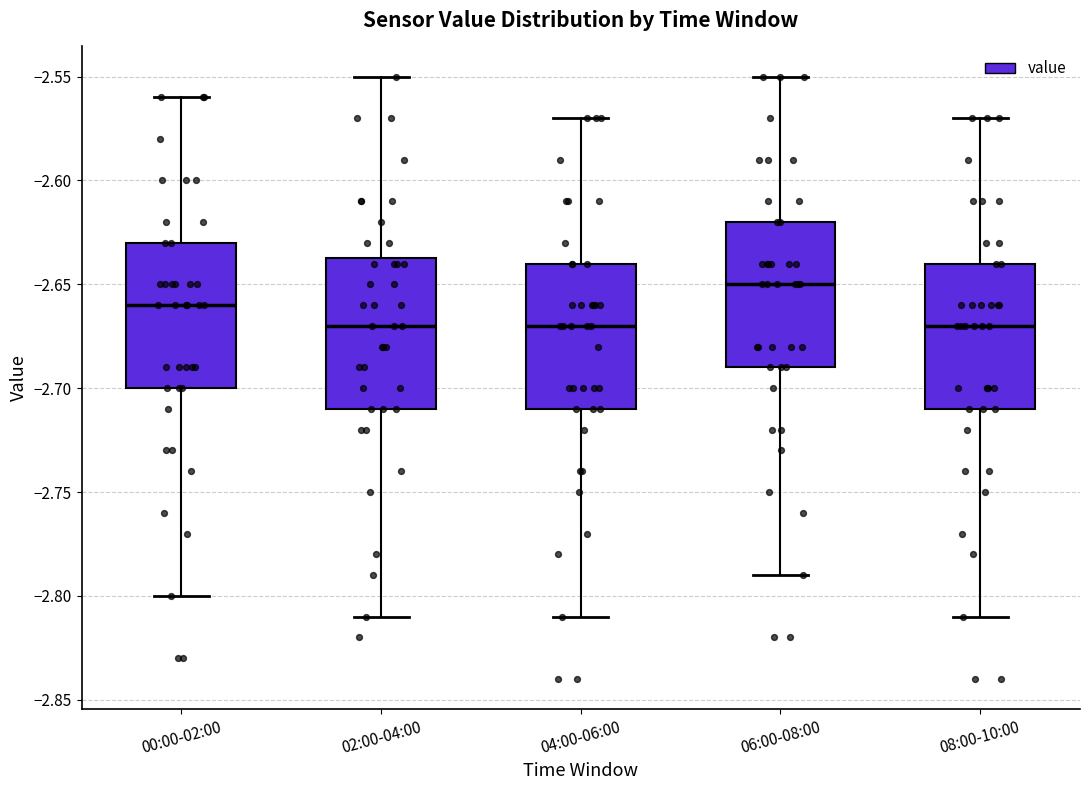

Where does the median line of the box for 02:00-04:00 sit on the y-axis? The values are not printed on the chart, so give them approximately, as read against the axis.

-2.670